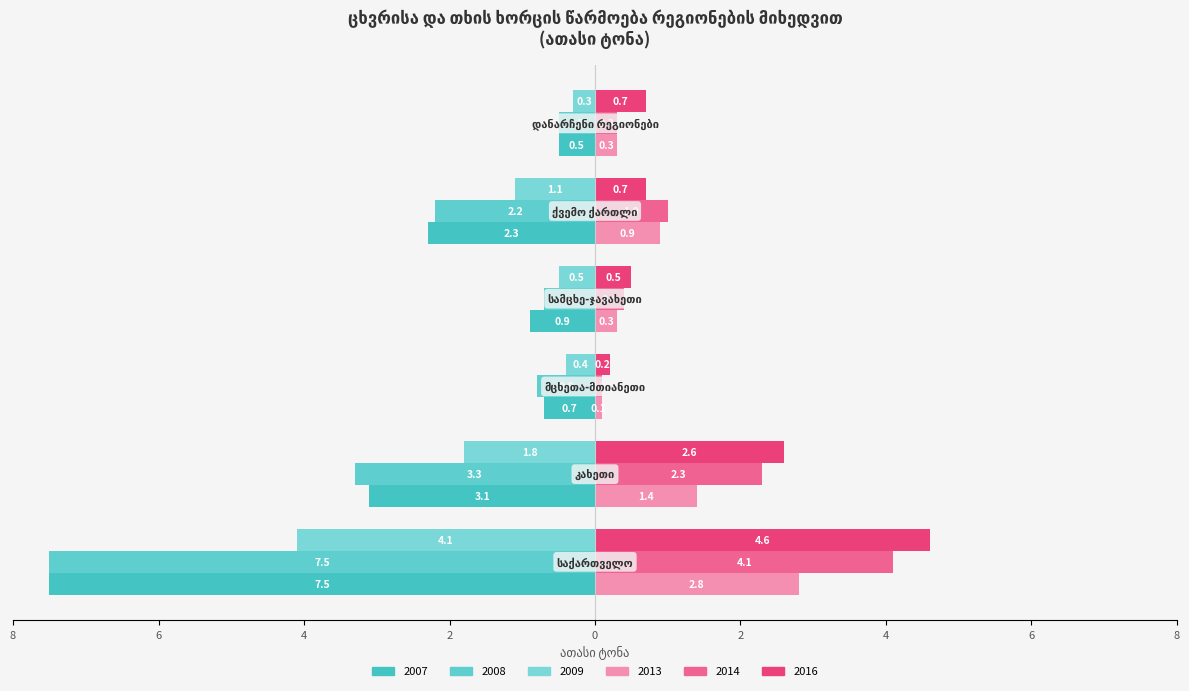

Read the 2013 value at დანარჩენი რეგიონები.

0.3